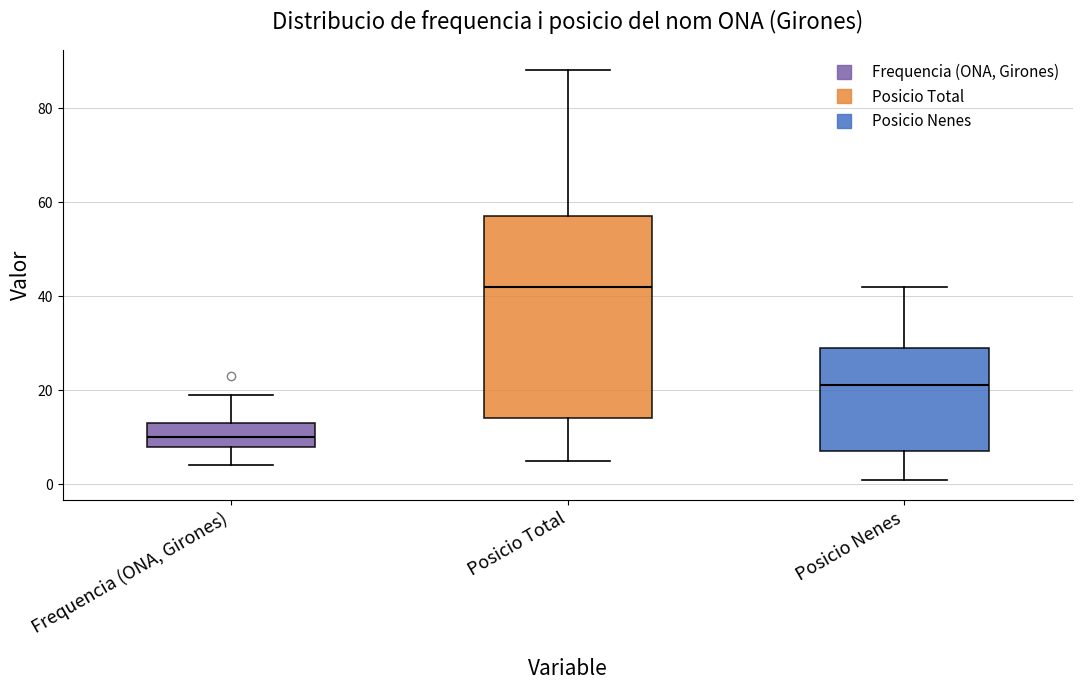

Which box is the tallest, from its lower edge to its upper edge?

Posicio Total